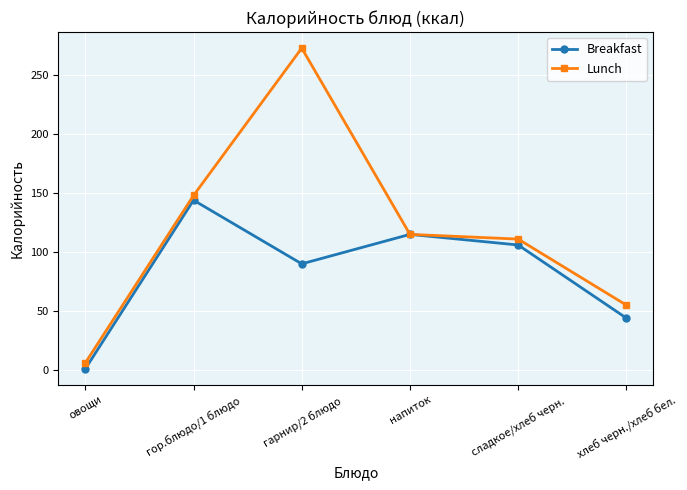

Reading right to left, extract all data points from this chart.

Breakfast: хлеб черн./хлеб бел.=44	сладкое/хлеб черн.=106	напиток=115	гарнир/2 блюдо=90	гор.блюдо/1 блюдо=144	овощи=1
Lunch: хлеб черн./хлеб бел.=55	сладкое/хлеб черн.=111	напиток=115	гарнир/2 блюдо=273	гор.блюдо/1 блюдо=148	овощи=6